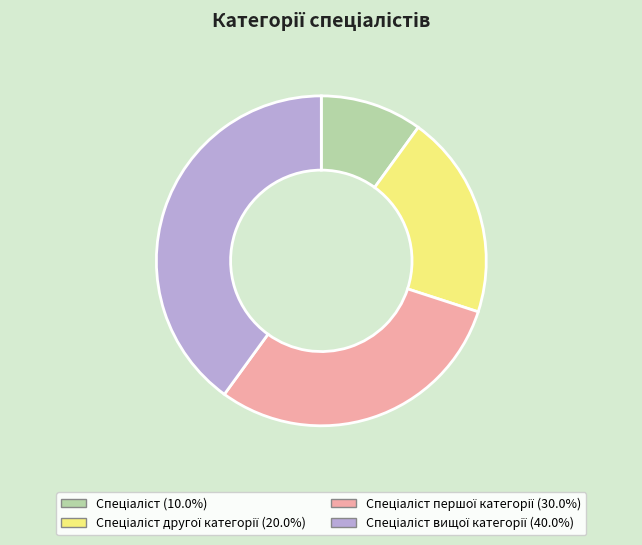

Is there any slice that represents more than half of the pie?

No